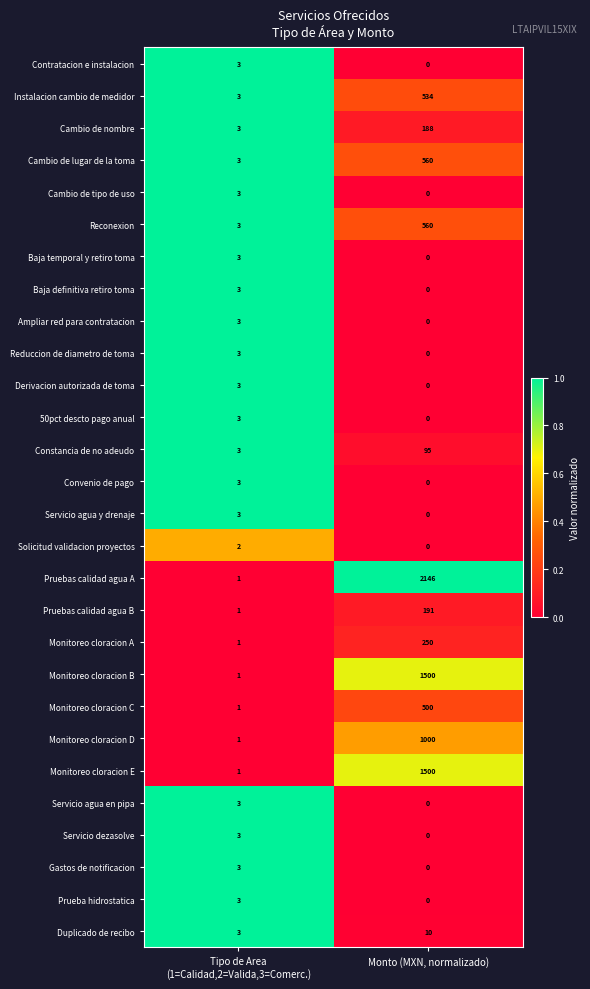

Is the value of Contratacion e instalacion at Monto (MXN, normalizado) greater than the value of Instalacion cambio de medidor at Monto (MXN, normalizado)?

No